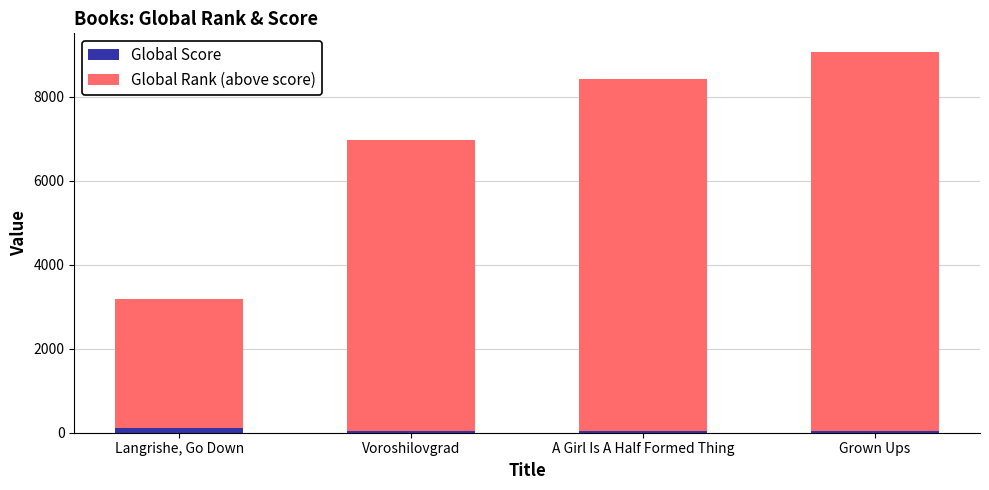

Rank the categories by Global Score value from highest to lowest.

Langrishe, Go Down, Voroshilovgrad, A Girl Is A Half Formed Thing, Grown Ups